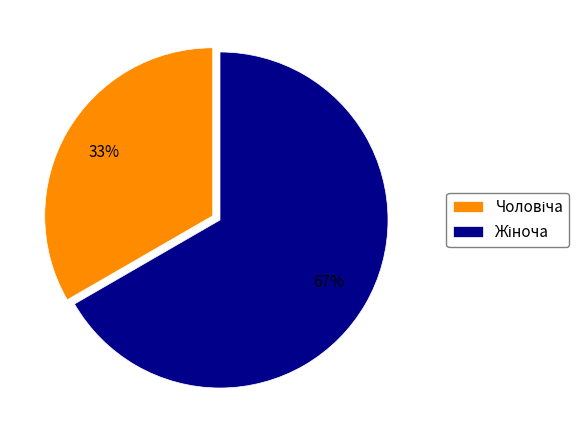

Is there a majority slice in this chart?

Yes